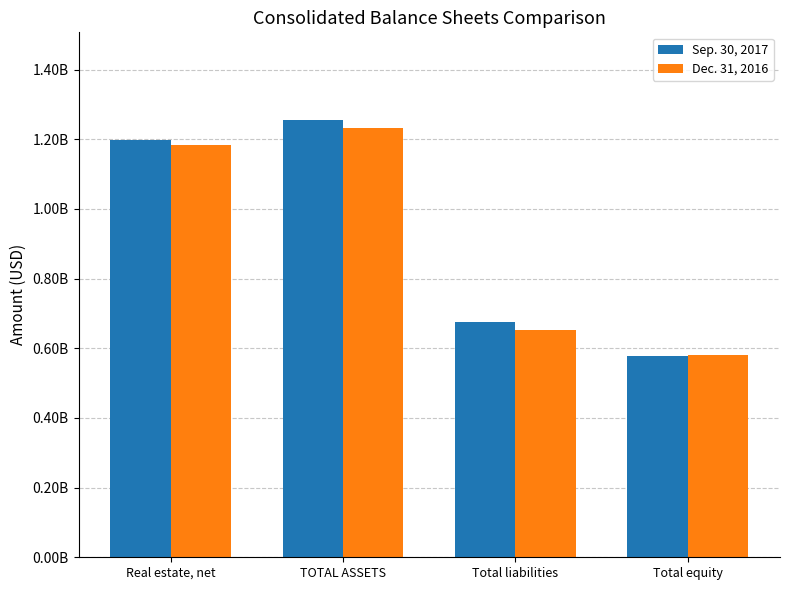

What is the difference between the Sep. 30, 2017 values at TOTAL ASSETS and Total equity?

676567000